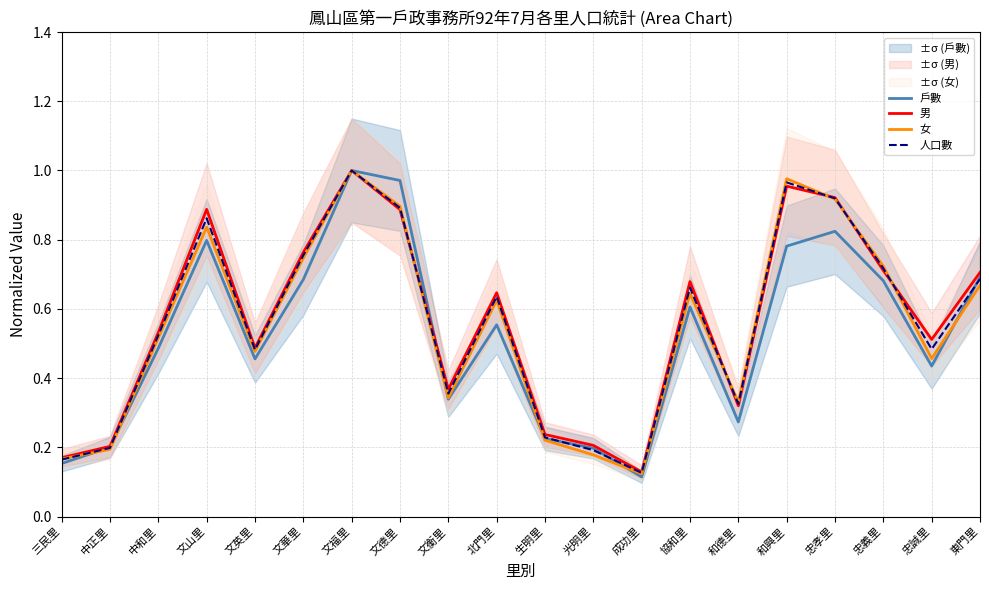

At which category does 戶數 reach its first local valley?

文英里